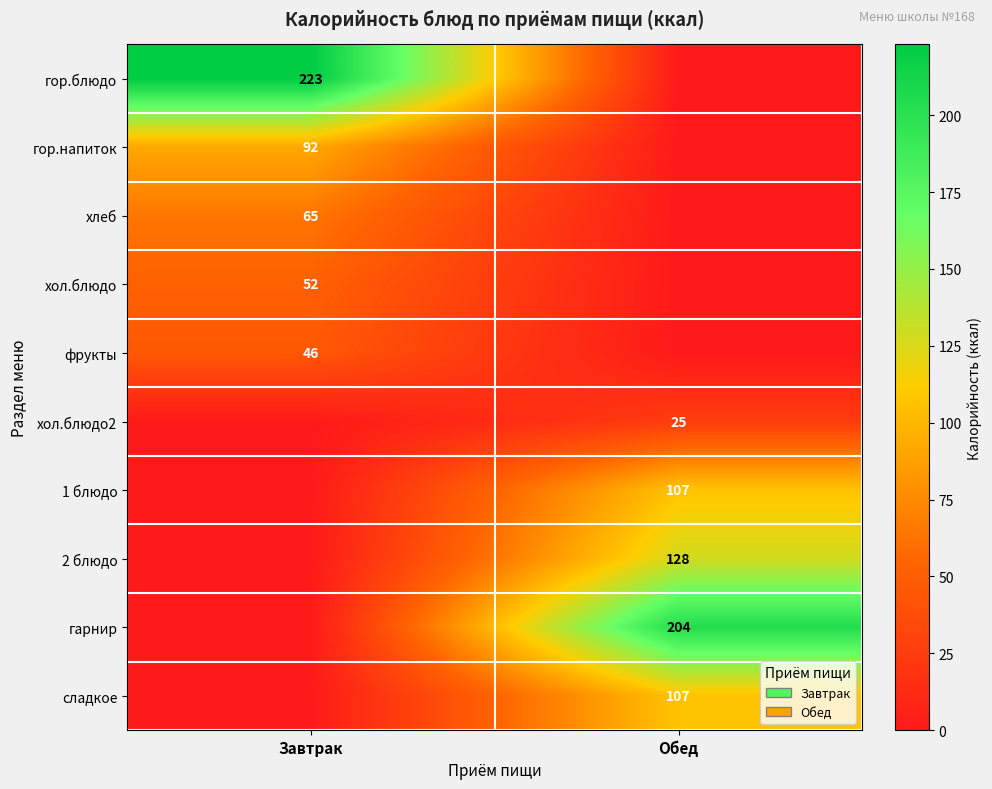

What is the total value across all series at Завтрак?

478